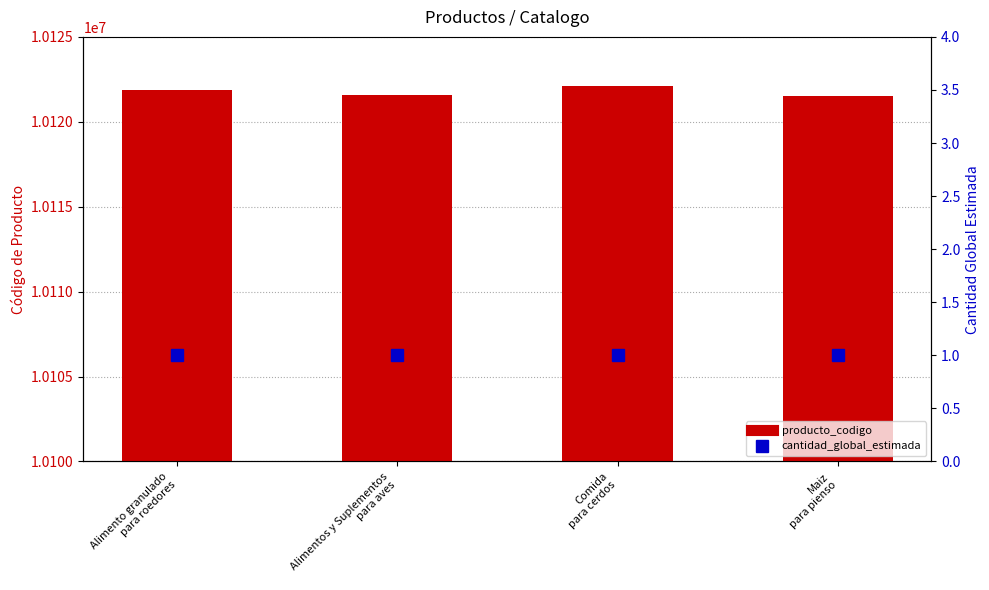

What is the label of the 4th bar from the right?

Alimento granulado
para roedores